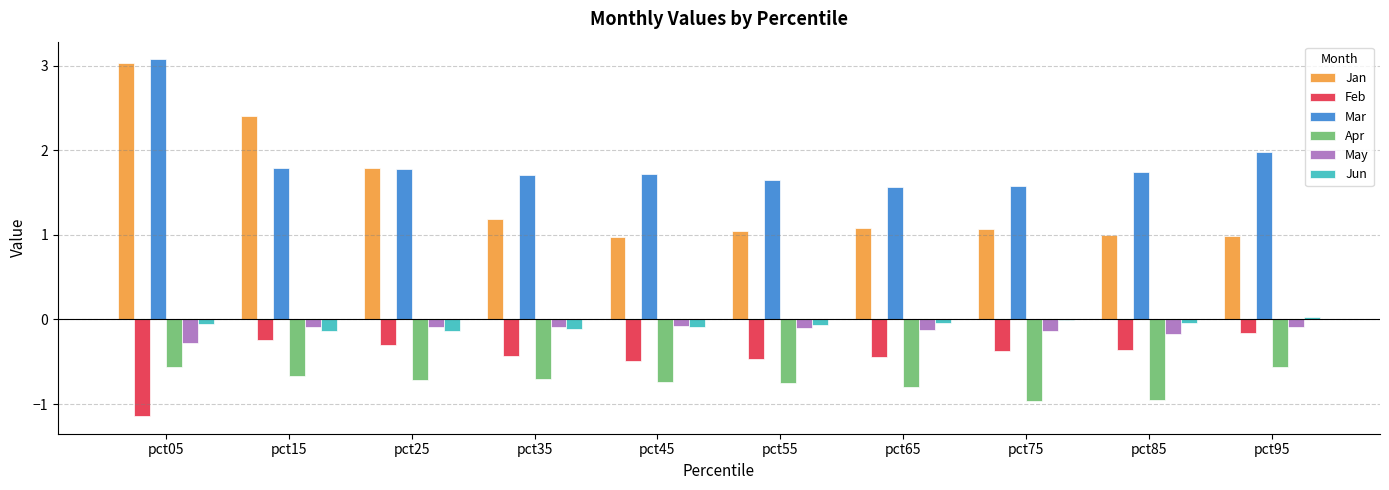

Which series has the largest total across all categories?

Mar